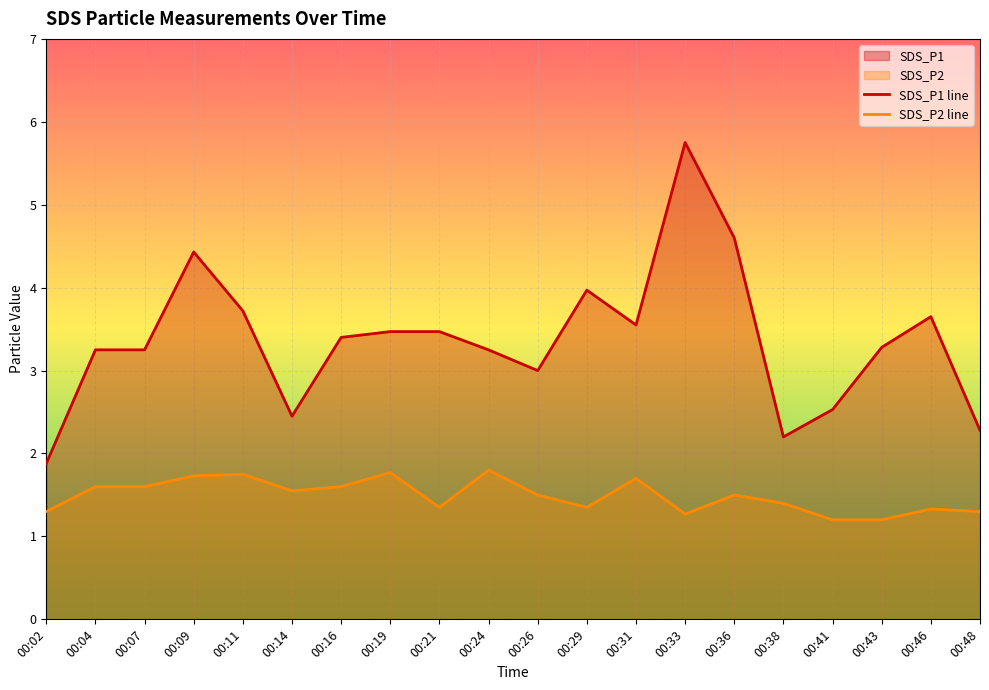

At 00:36, list the series in order from largest to smallest.

SDS_P1 line, SDS_P2 line